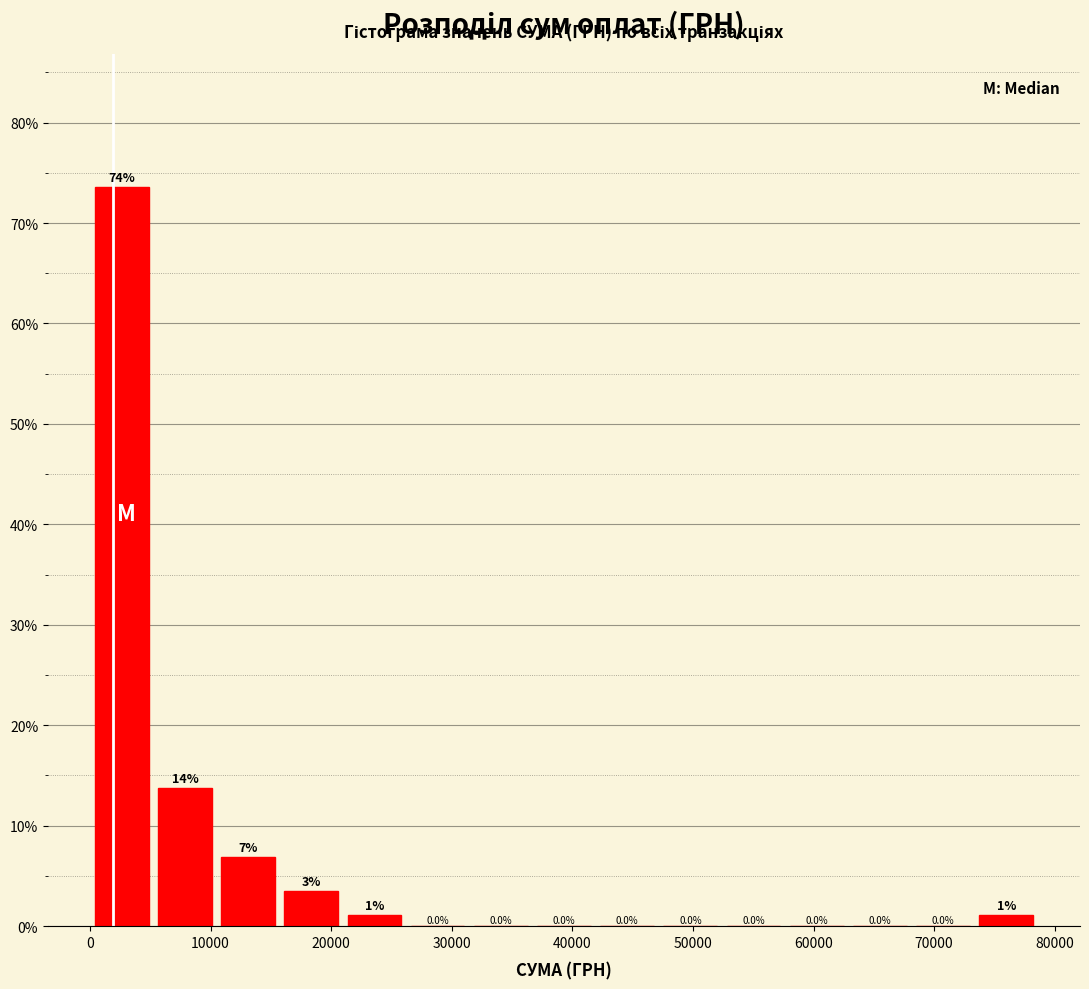

Over which range of the x-axis is the bar tallest?

0 to 5000